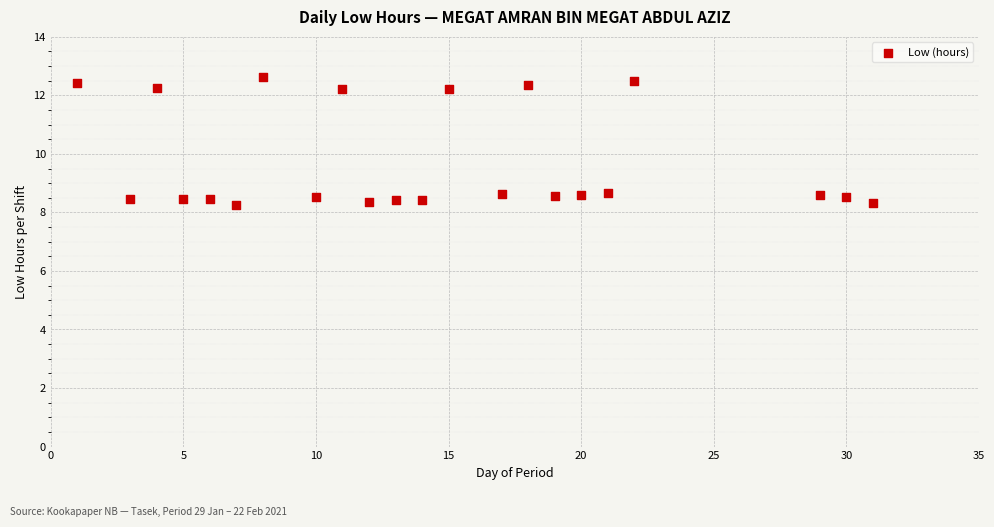

What is the range of X values (max minus min)?

30.0